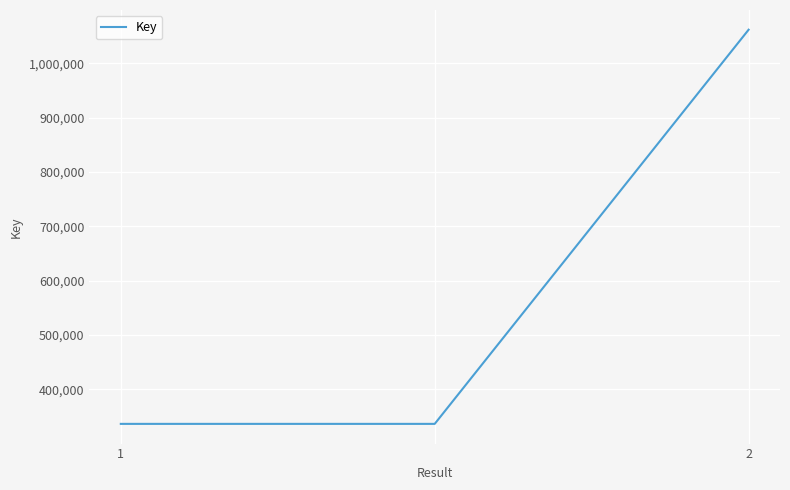

How many categories are shown in the chart?

3